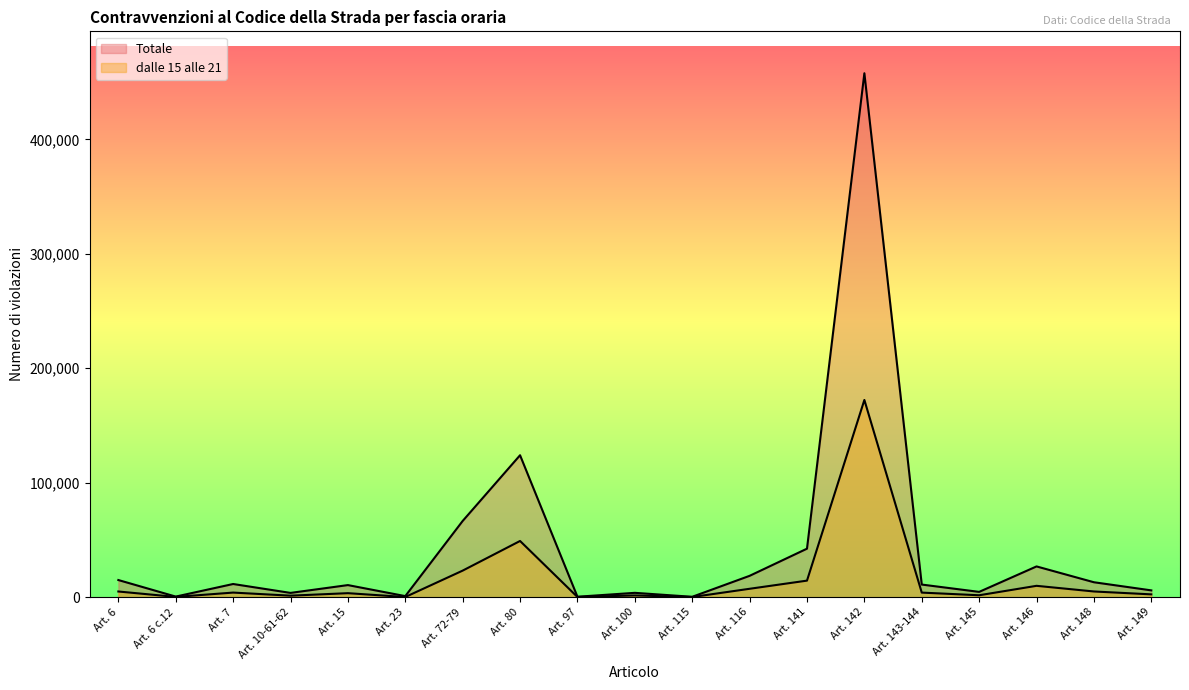

True or false: Totale and dalle 15 alle 21 intersect in this chart.

False